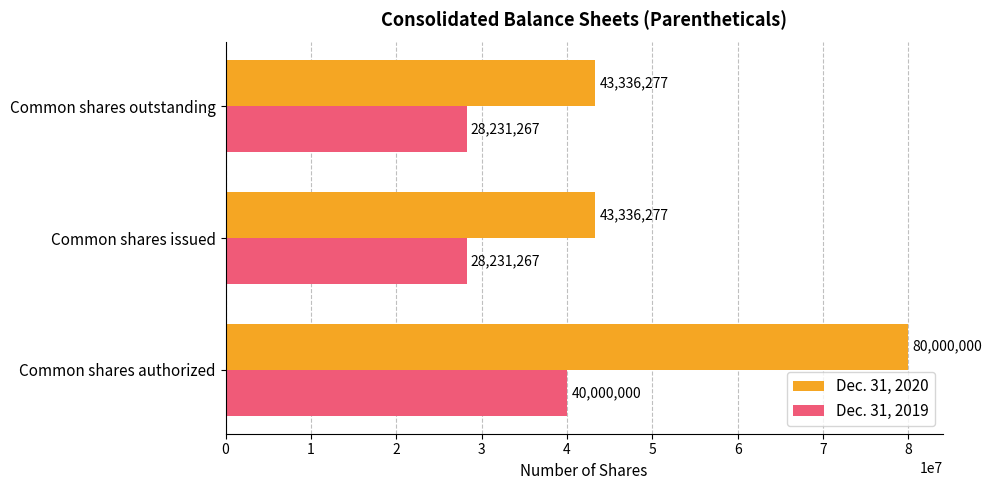

What is the difference between the highest and lowest values at Common shares authorized?

40000000